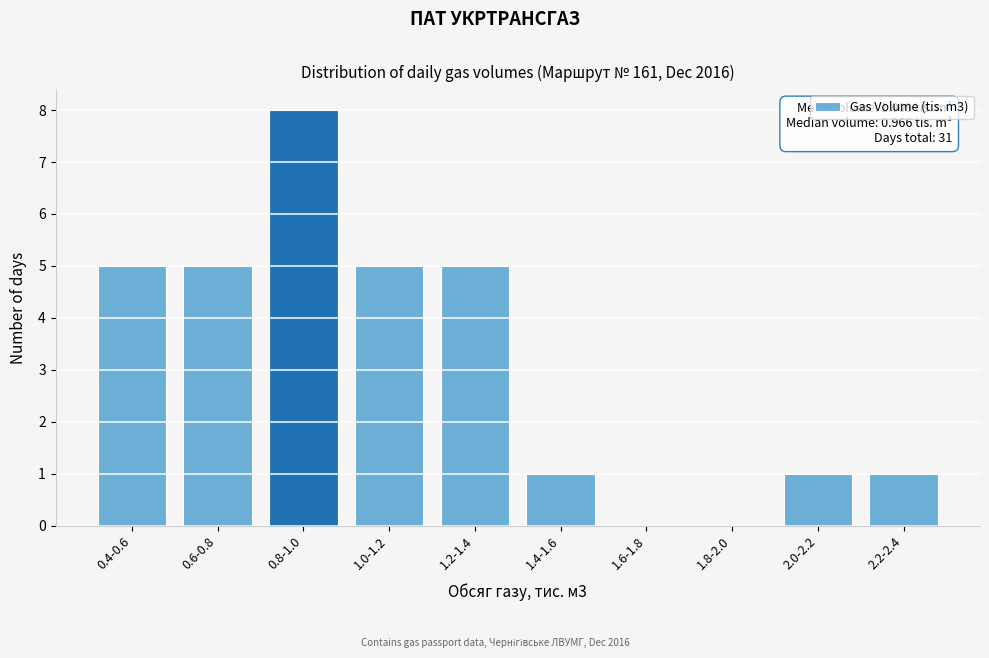

Reading left to right, extract all data points from this chart.

0.4-0.6=5	0.6-0.8=5	0.8-1.0=8	1.0-1.2=5	1.2-1.4=5	1.4-1.6=1	1.6-1.8=0	1.8-2.0=0	2.0-2.2=1	2.2-2.4=1